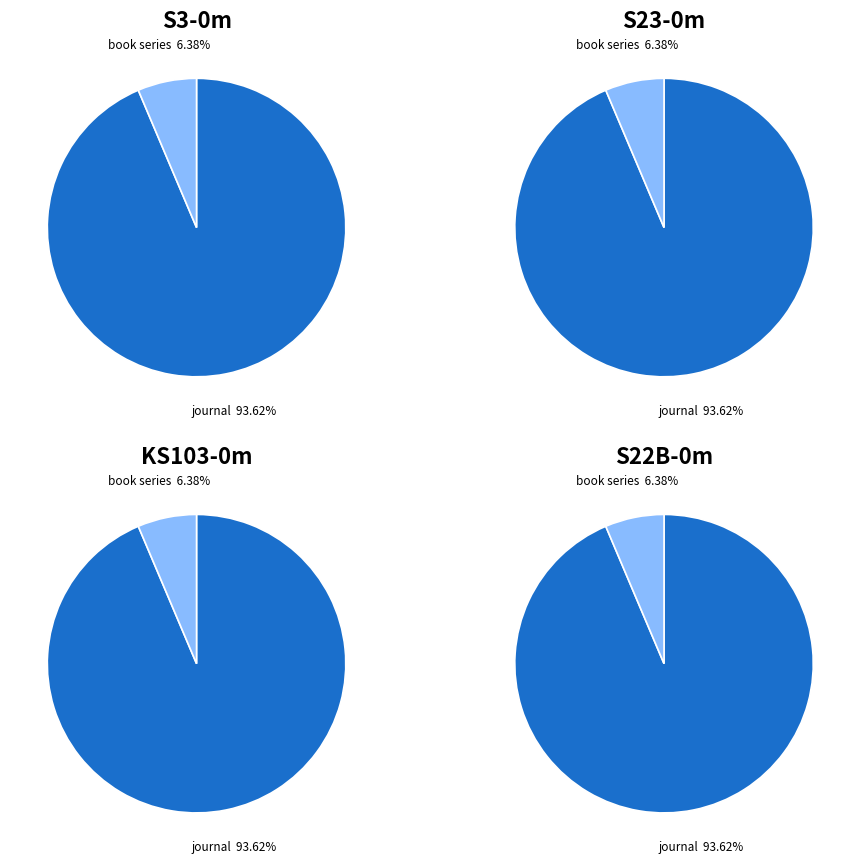

Count the number of slices in the pie.

2